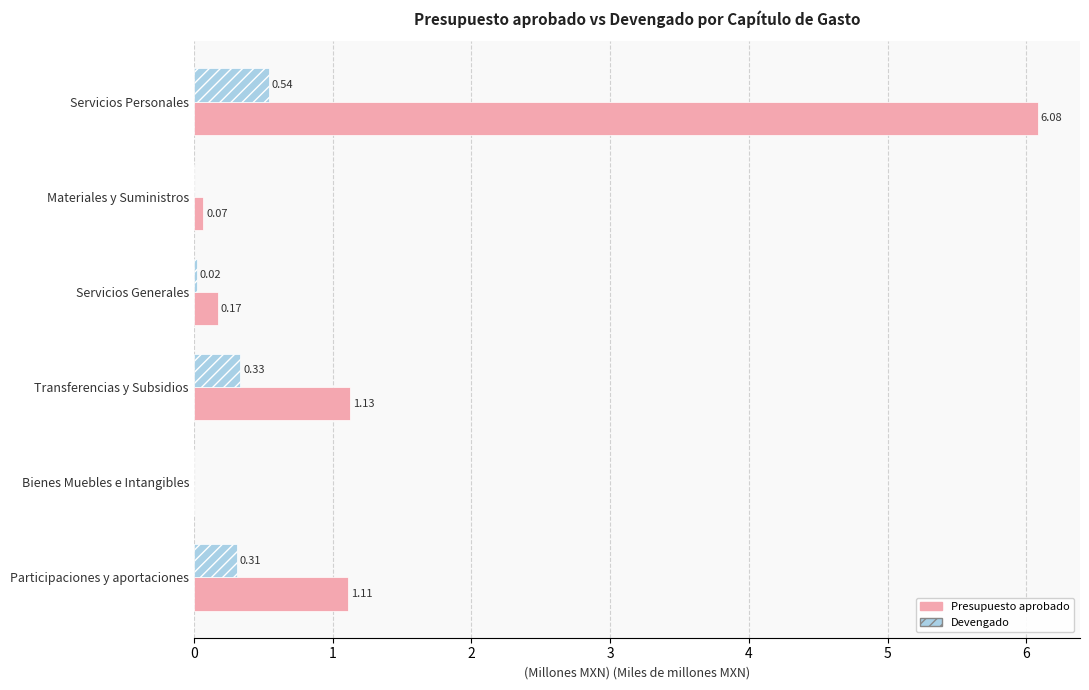

What is the total value across all series at Participaciones y aportaciones?

1.4